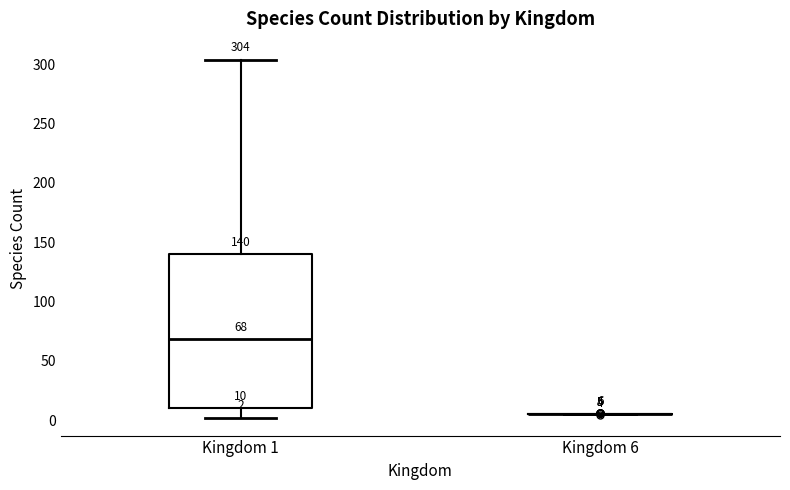

Which box is the tallest, from its lower edge to its upper edge?

Kingdom 1